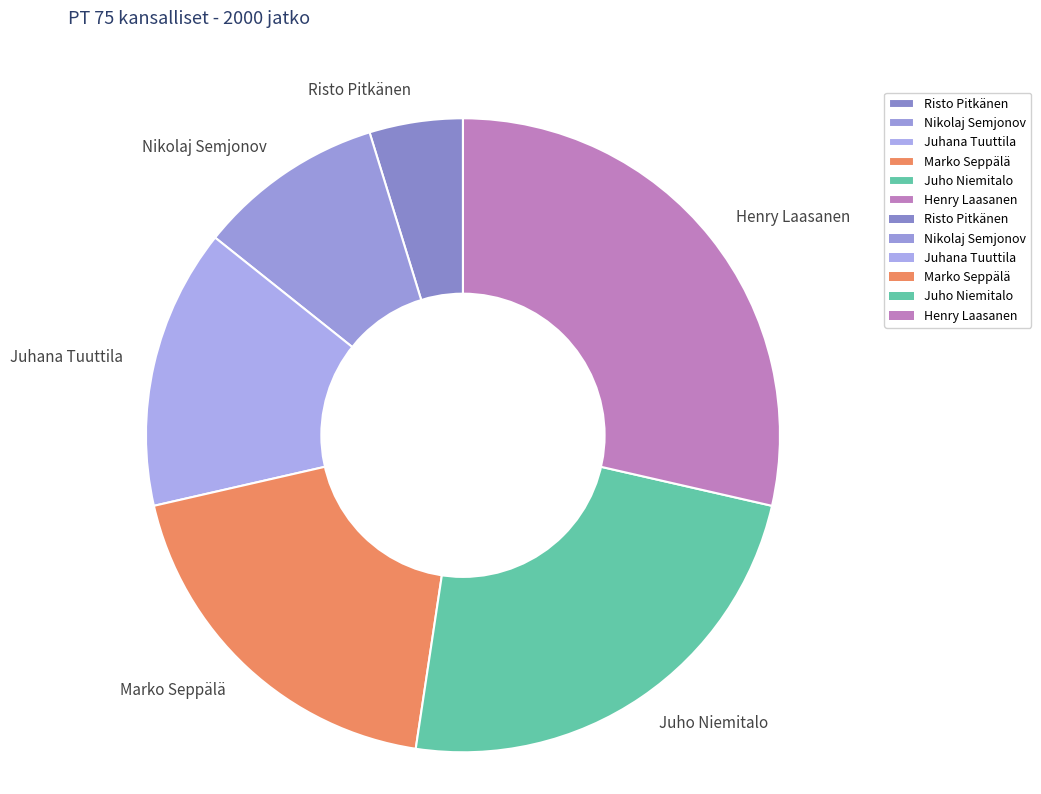

Which slice is the largest?

Henry Laasanen